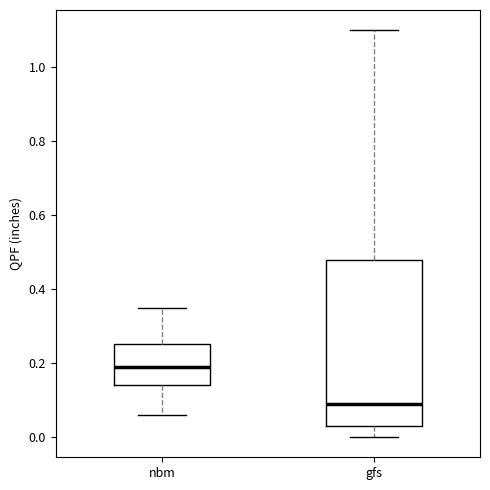

Reading left to right, read every box against the y-axis: the position of its median line, the range the box covers, and the ends of its whiskers. The values are not printed on the chart, so give them approximately, as read against the axis.

nbm: median 0.20, box 0.14 to 0.26, whiskers 0.06 to 0.36
gfs: median 0.10, box 0.04 to 0.48, whiskers 0.00 to 1.10